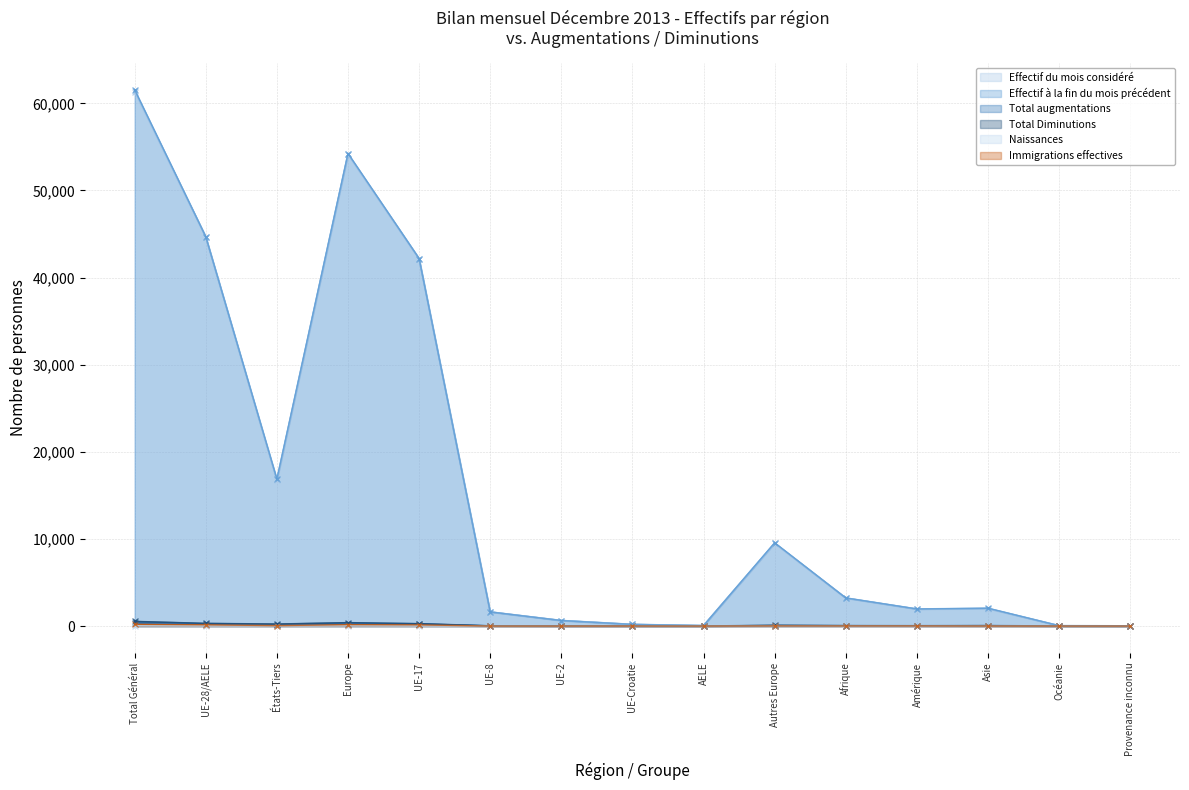

Is it true that Total augmentations equals 59 at Autres Europe?

False